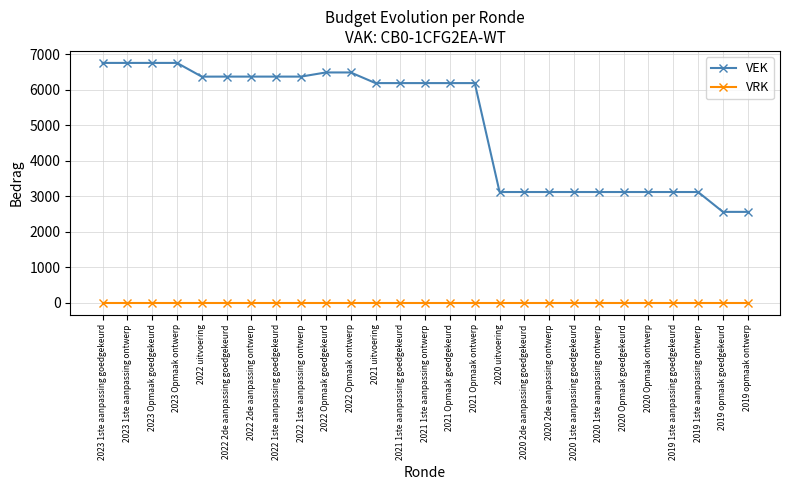

Is it true that VEK equals 2559 at 2019 opmaak goedgekeurd?

True